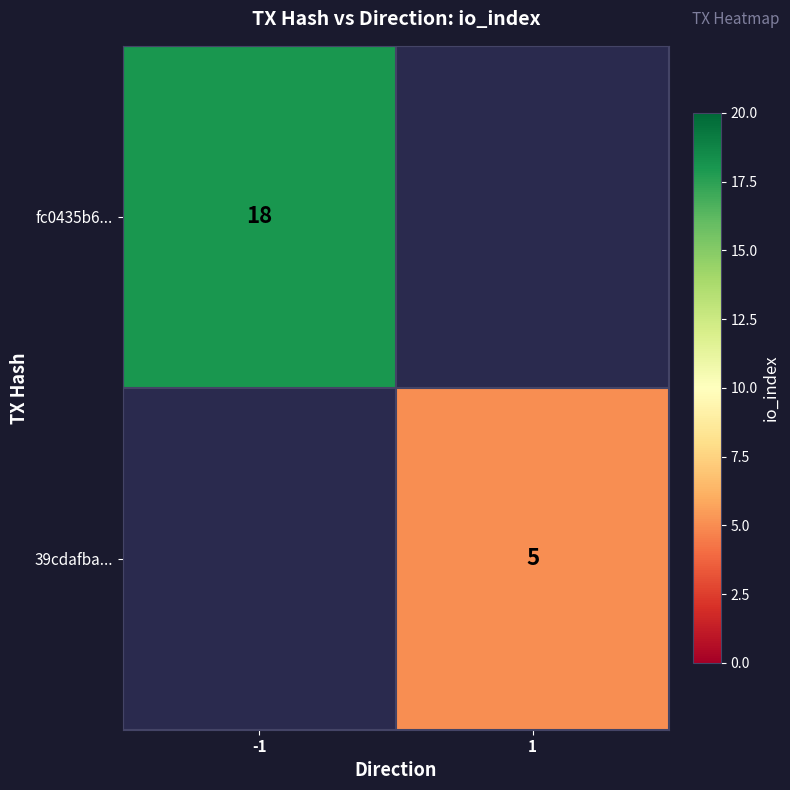

Count the number of categories in the chart.

2